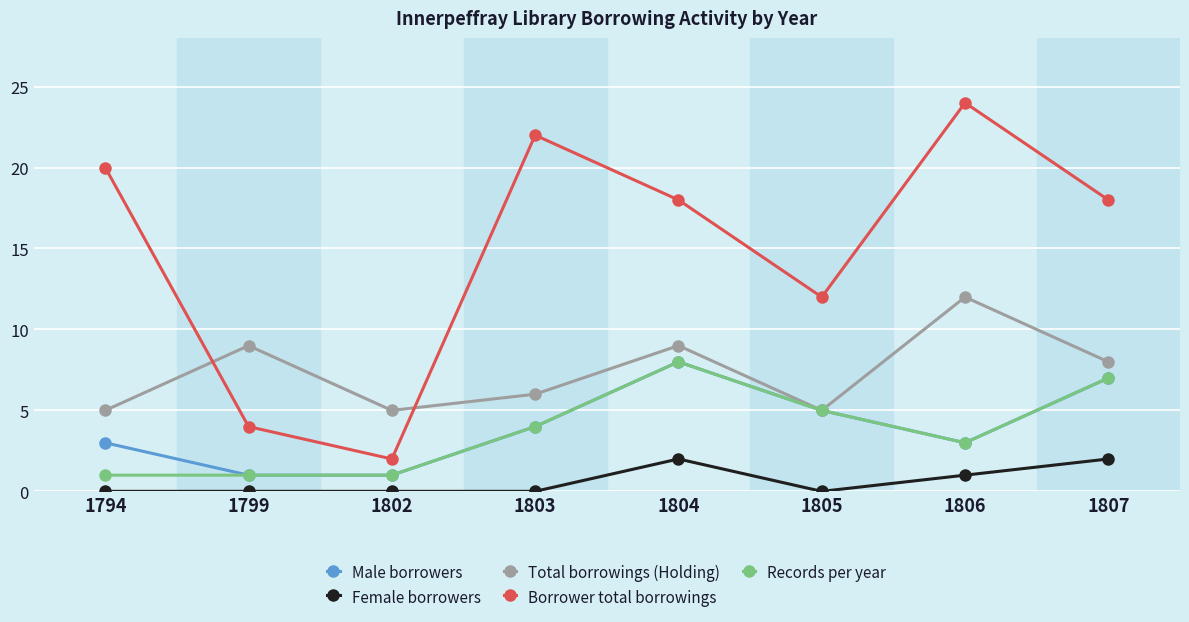

The value of Total borrowings (Holding) at 1805 is 5. True or false?

True